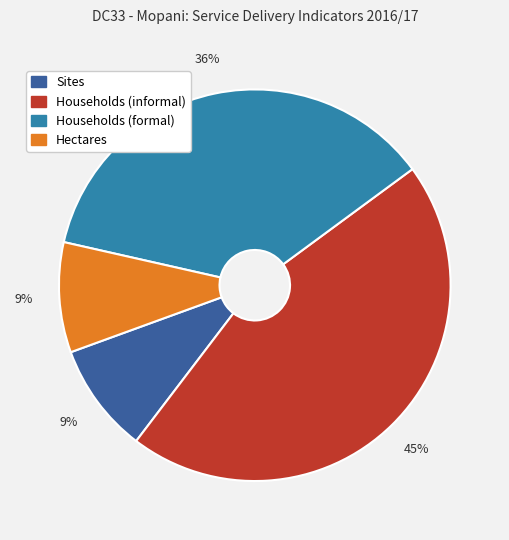

Is Hectares the majority of the pie?

No